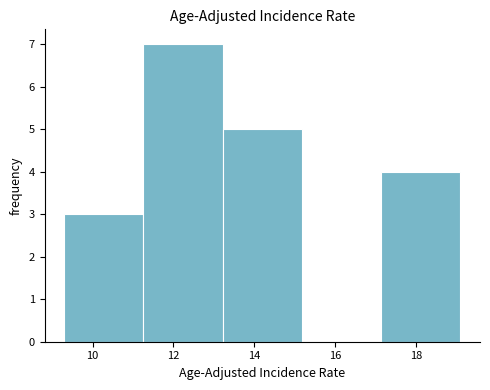

Over which range of the x-axis is the bar tallest?

11.26 to 13.22